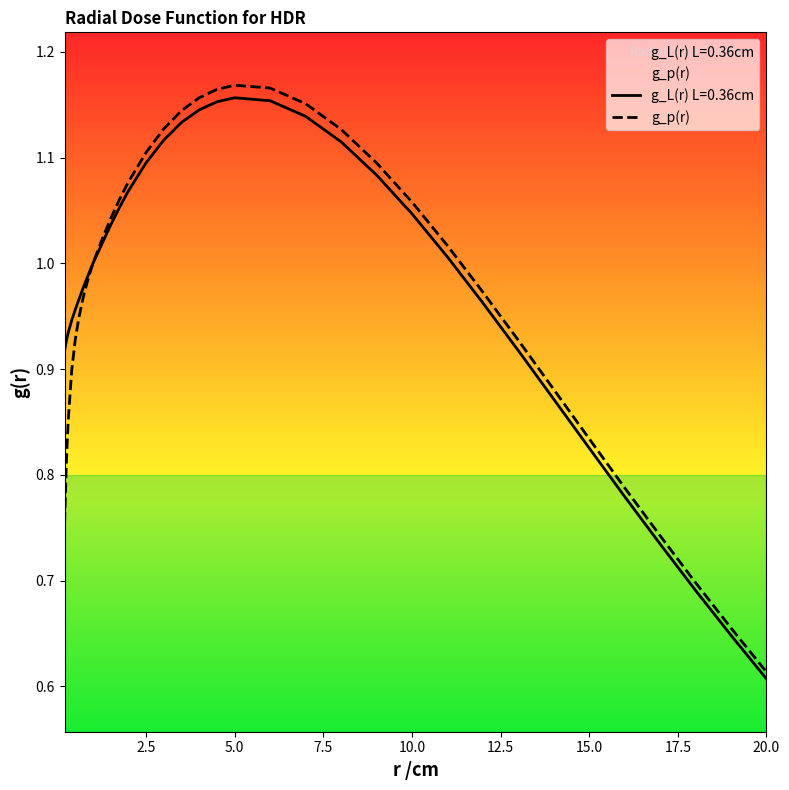

Where is g_L(r) L=0.36cm nearest to the value 0?

20.0